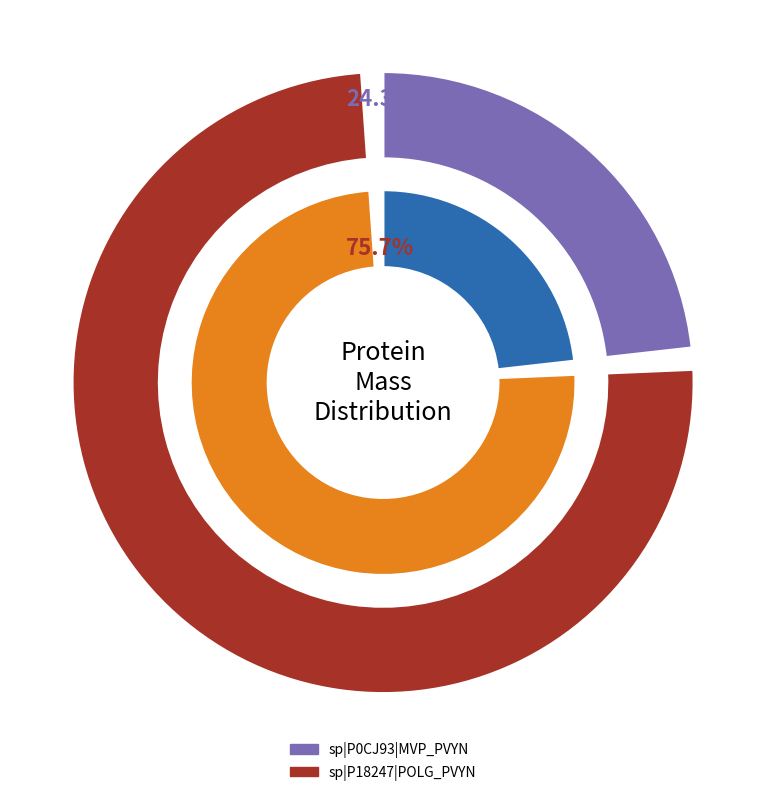

To the nearest percent, what portion does sp|P18247|POLG_PVYN represent?

76%